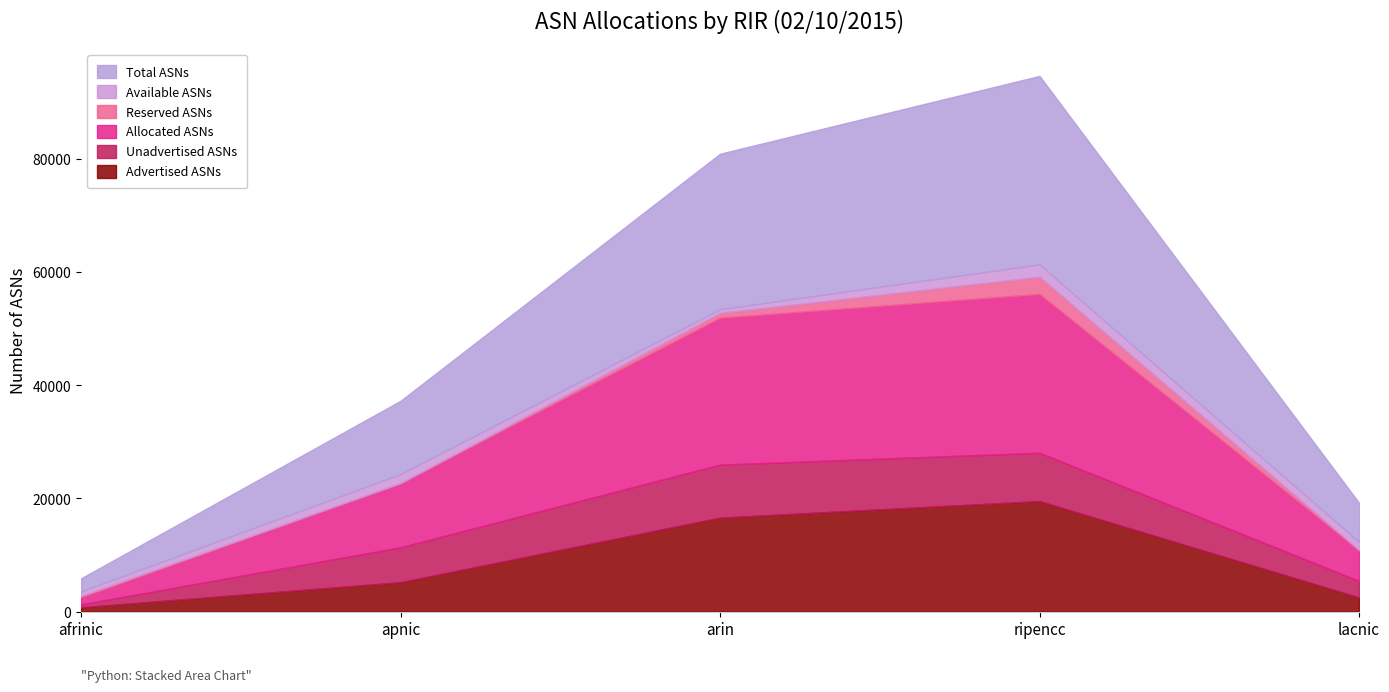

What is the sum of the Unadvertised ASNs values at ripencc and arin?

17903